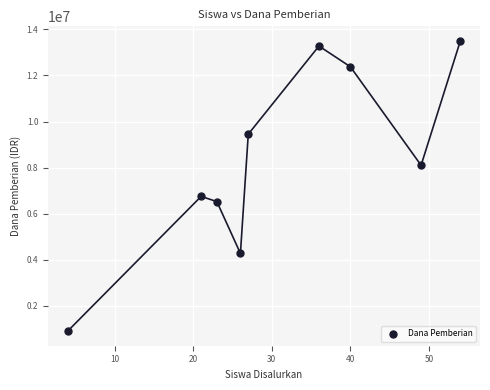

What Y value in the scatter plot is closest to 7200000?

6750000